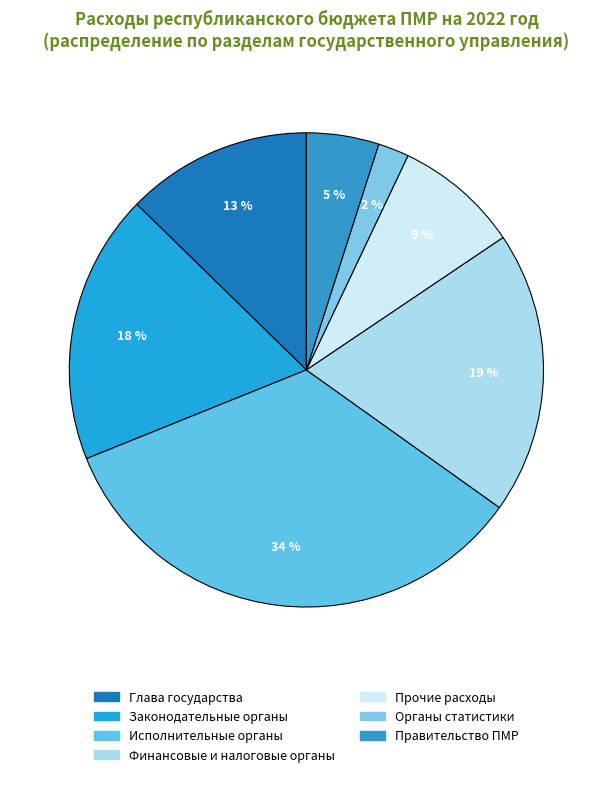

How many segments does this pie chart have?

7